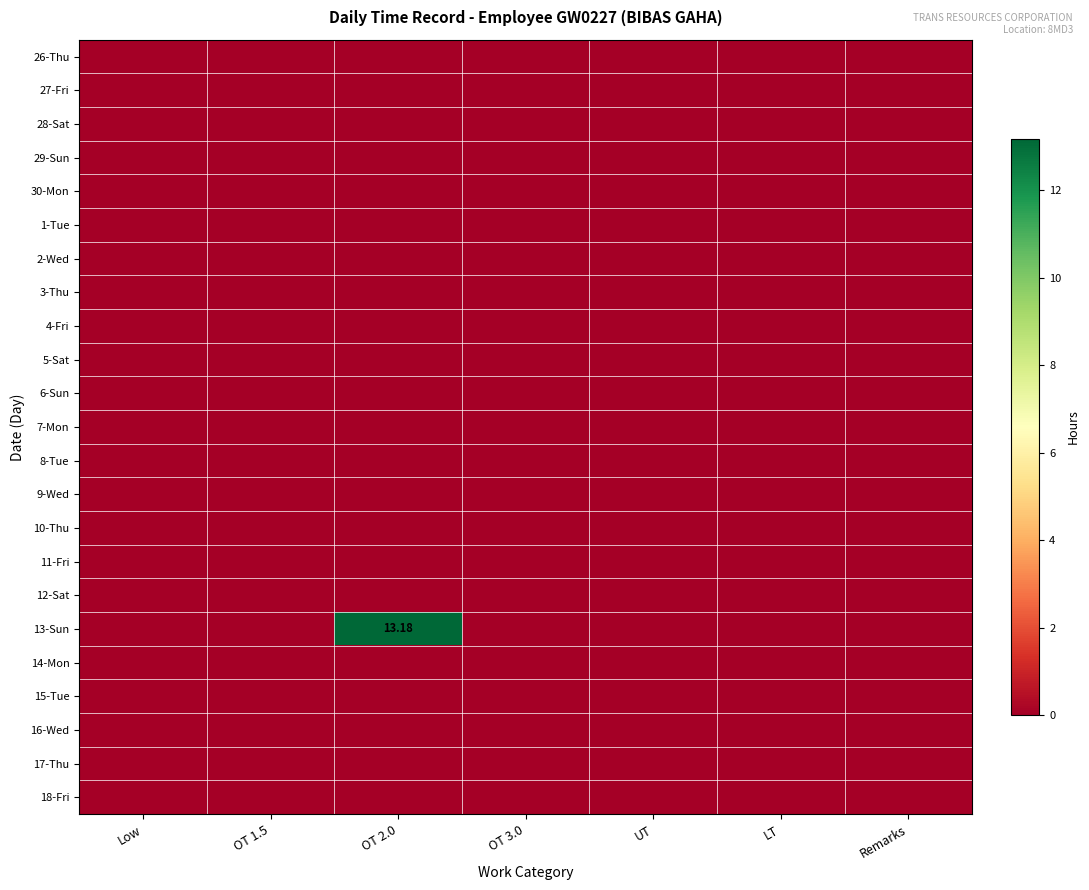

List the series in order of their peak value, highest first.

13-Sun, 26-Thu, 27-Fri, 28-Sat, 29-Sun, 30-Mon, 1-Tue, 2-Wed, 3-Thu, 4-Fri, 5-Sat, 6-Sun, 7-Mon, 8-Tue, 9-Wed, 10-Thu, 11-Fri, 12-Sat, 14-Mon, 15-Tue, 16-Wed, 17-Thu, 18-Fri